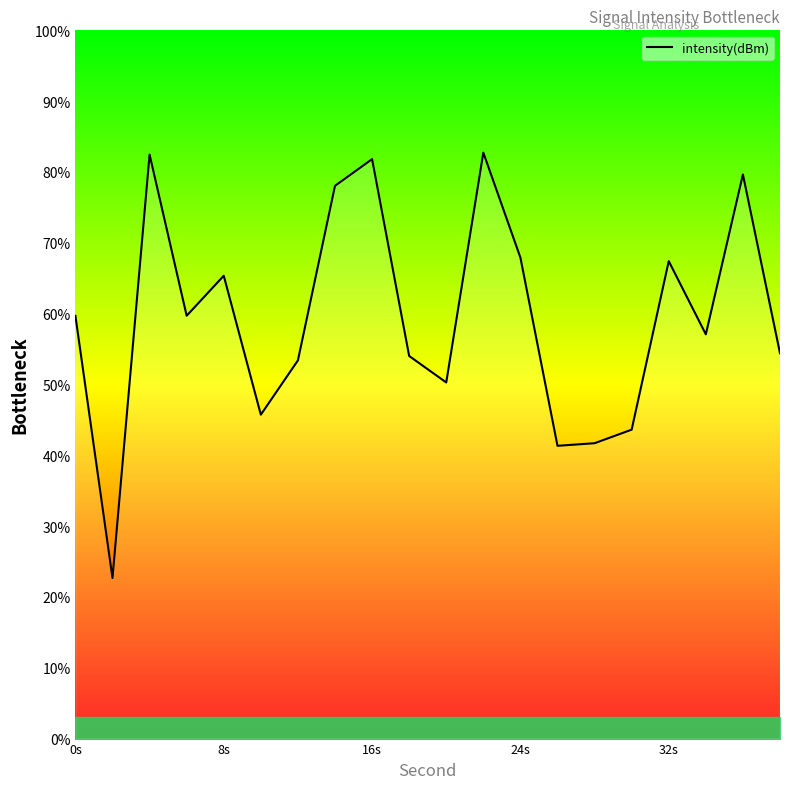

What is the minimum value shown in the chart?

22.7